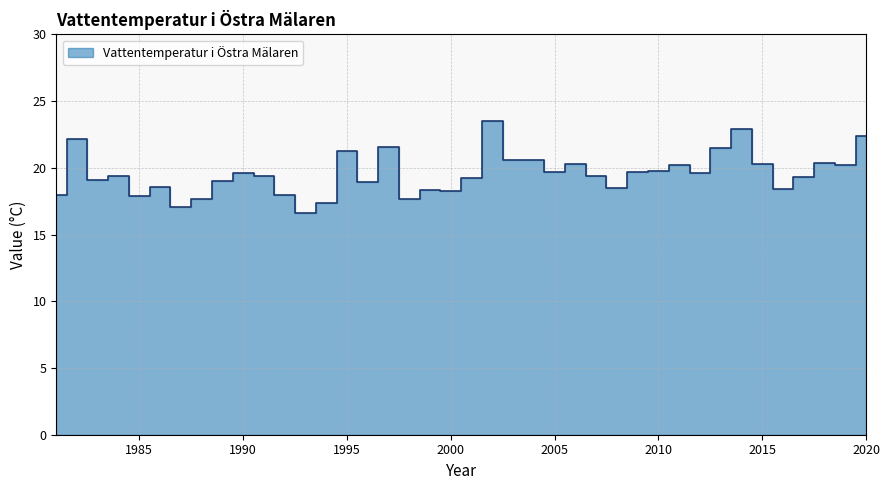

True or false: the data shows 4.3 at 1986.

False